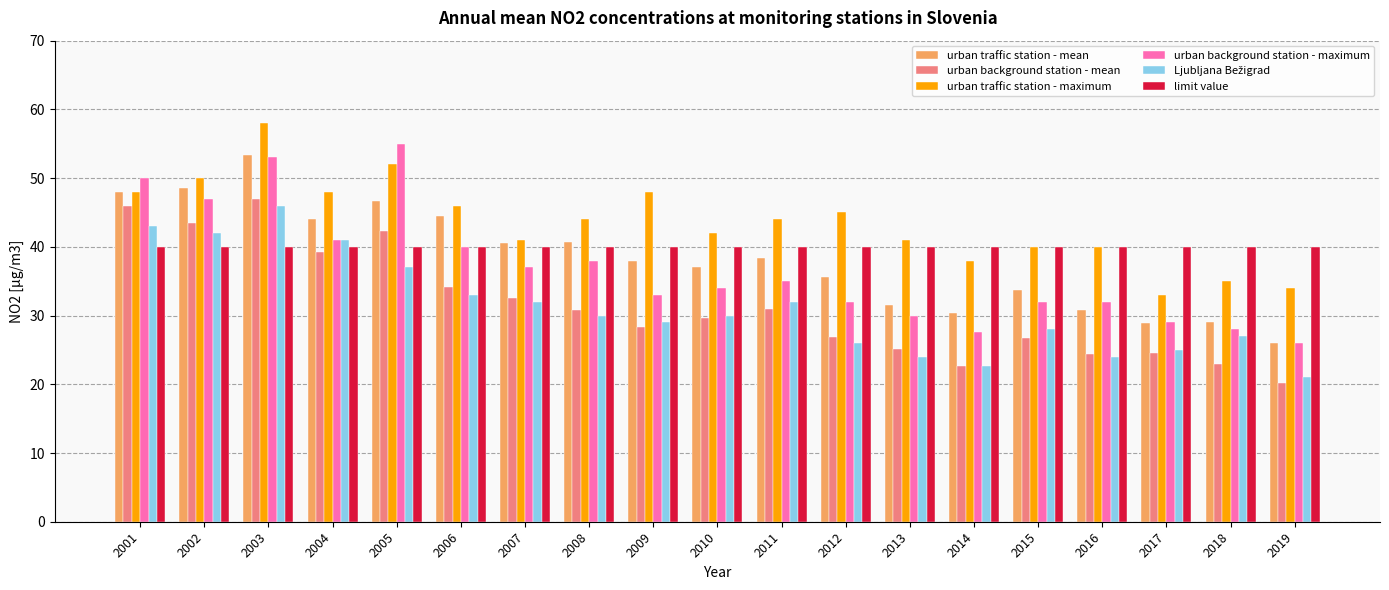

The urban background station - mean series shows 20.2 at 2019. True or false?

True